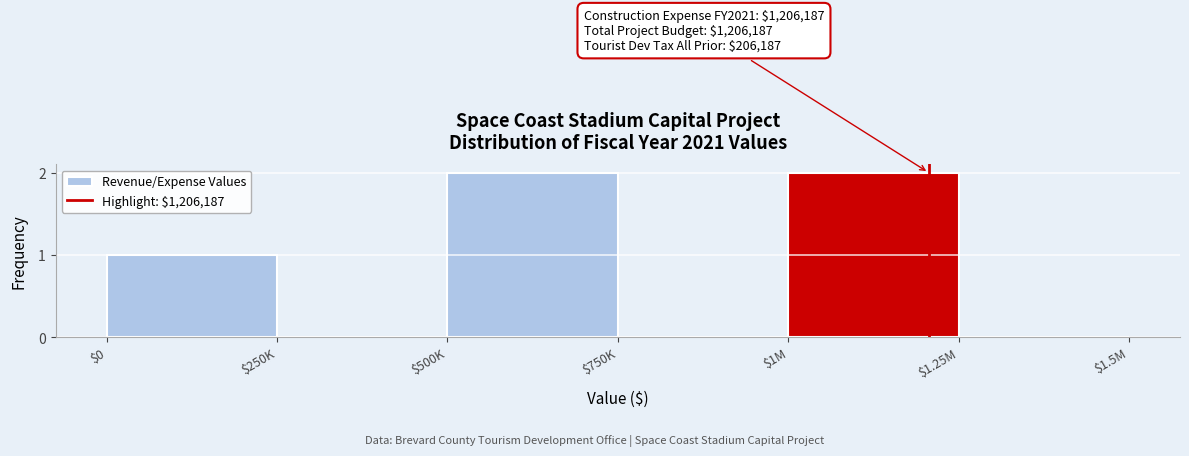

The value at $1M is 3. True or false?

False